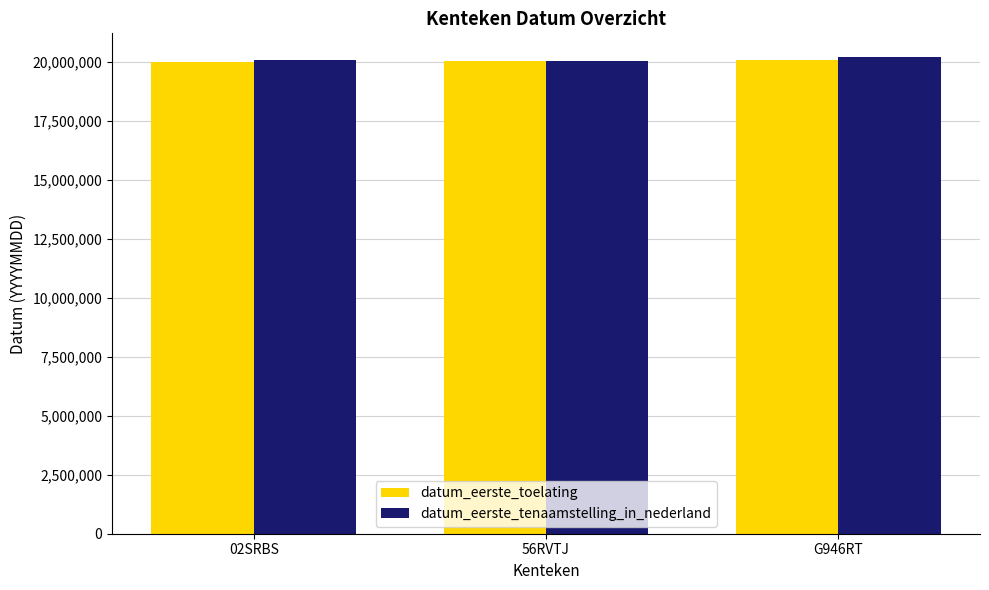

What is the greatest value displayed?

20200609